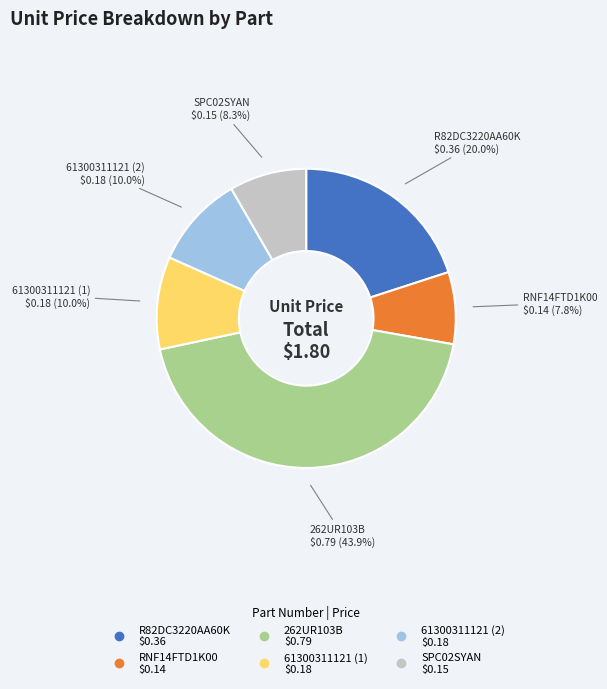

Does any single category account for the majority?

No